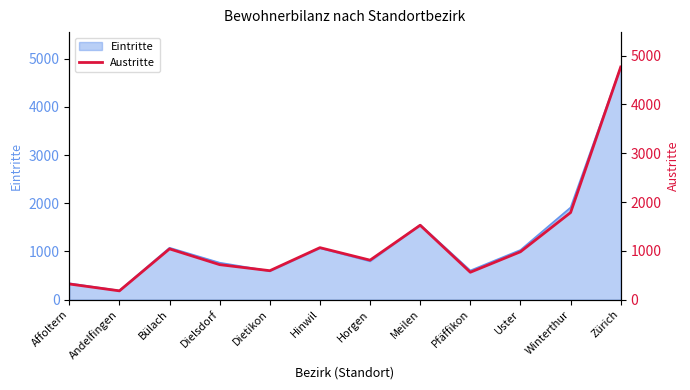

What is the greatest value displayed?

4766